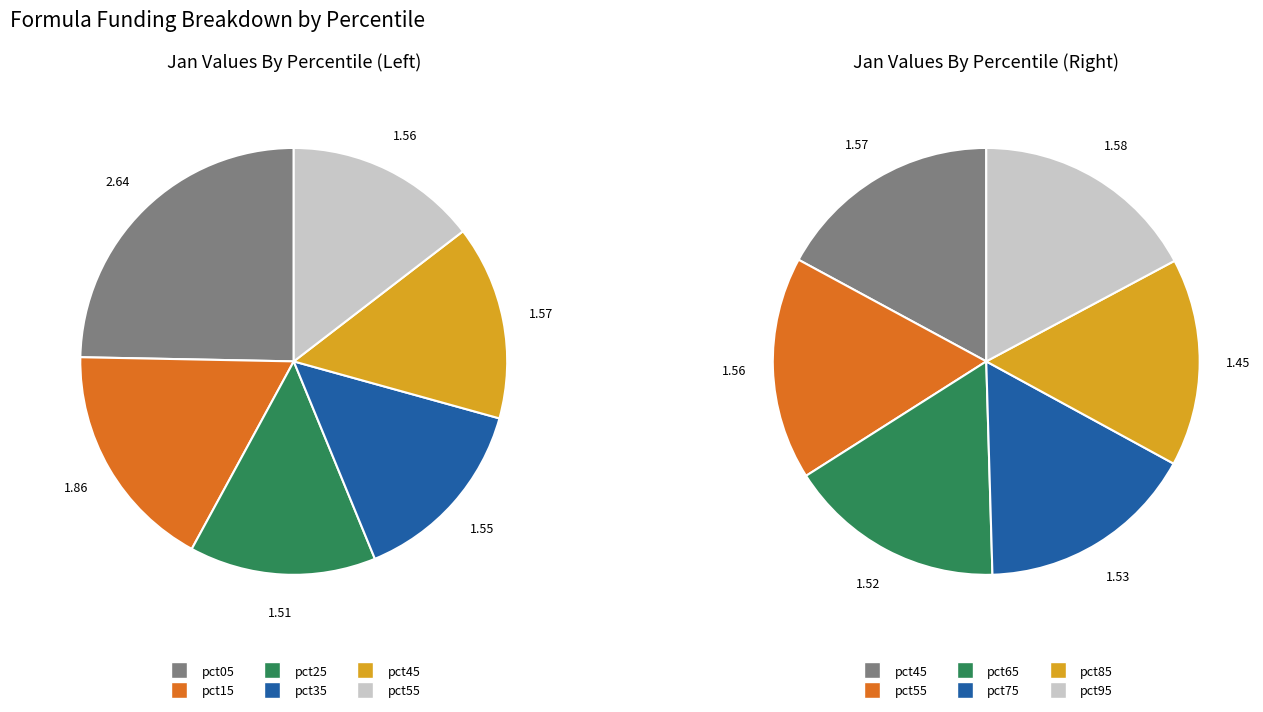

Which category has the smallest portion of the pie?

pct85